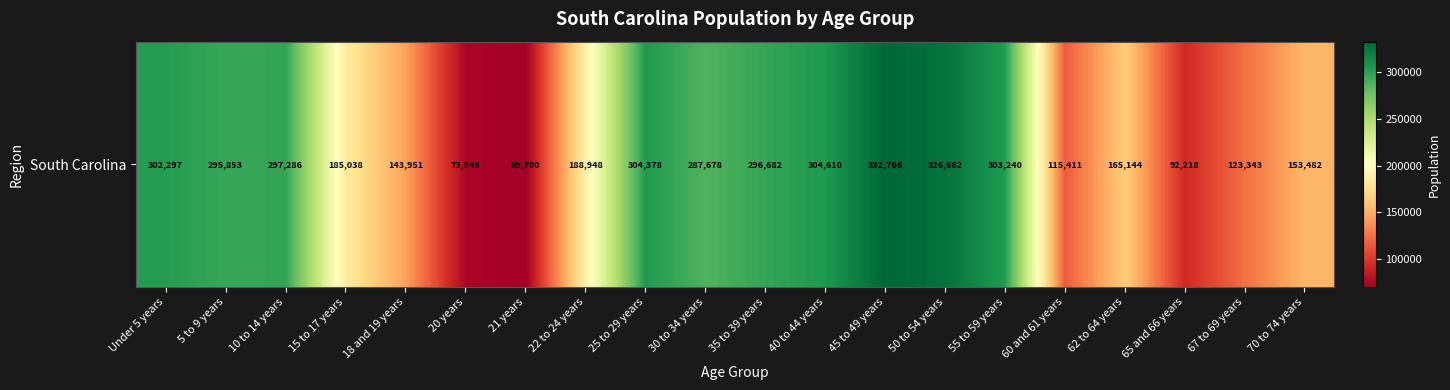

The chart shows a value of 295853 at 5 to 9 years. True or false?

True